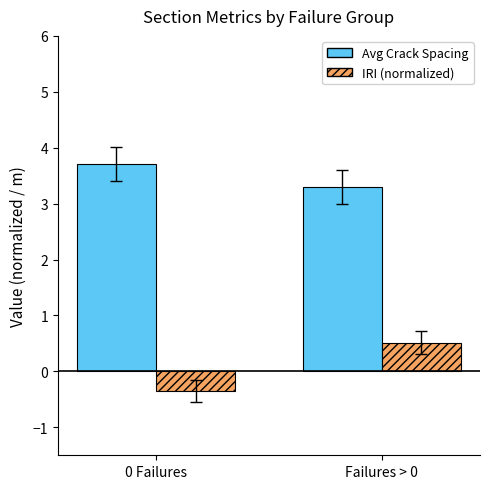

Count the IRI (normalized) values in the range 0 to 1.

1